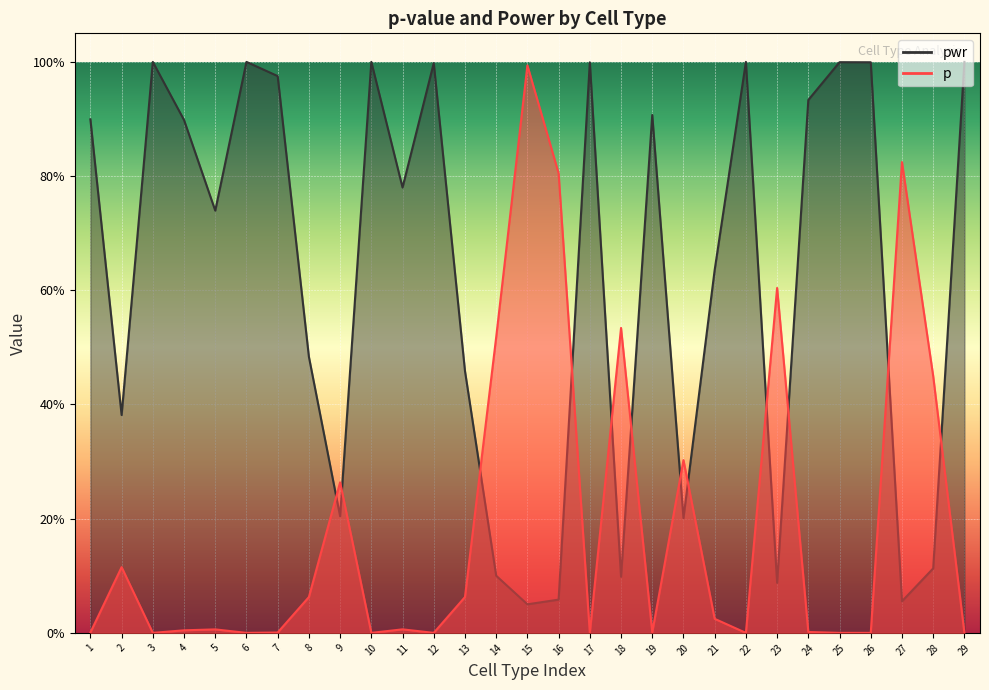

What value does the p series have at 2?

0.1